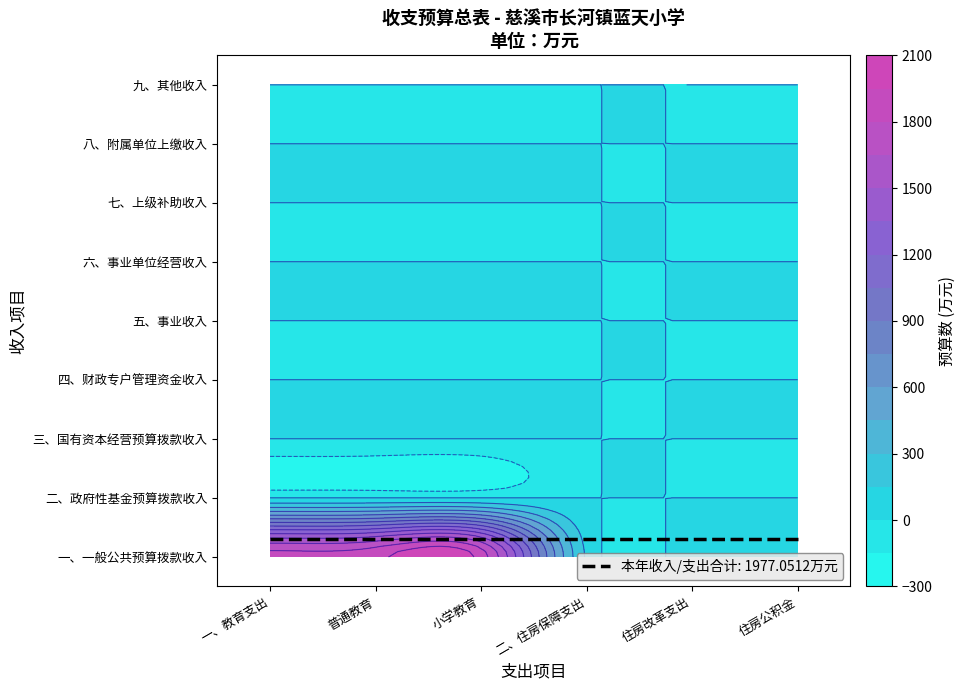

The value of 二、政府性基金预算拨款收入 at 5 is 0.0. True or false?

True